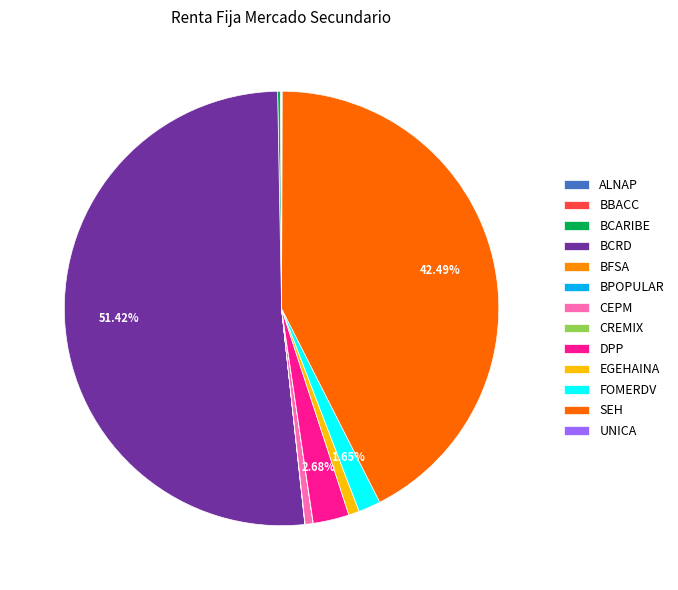

Which category accounts for the majority?

BCRD